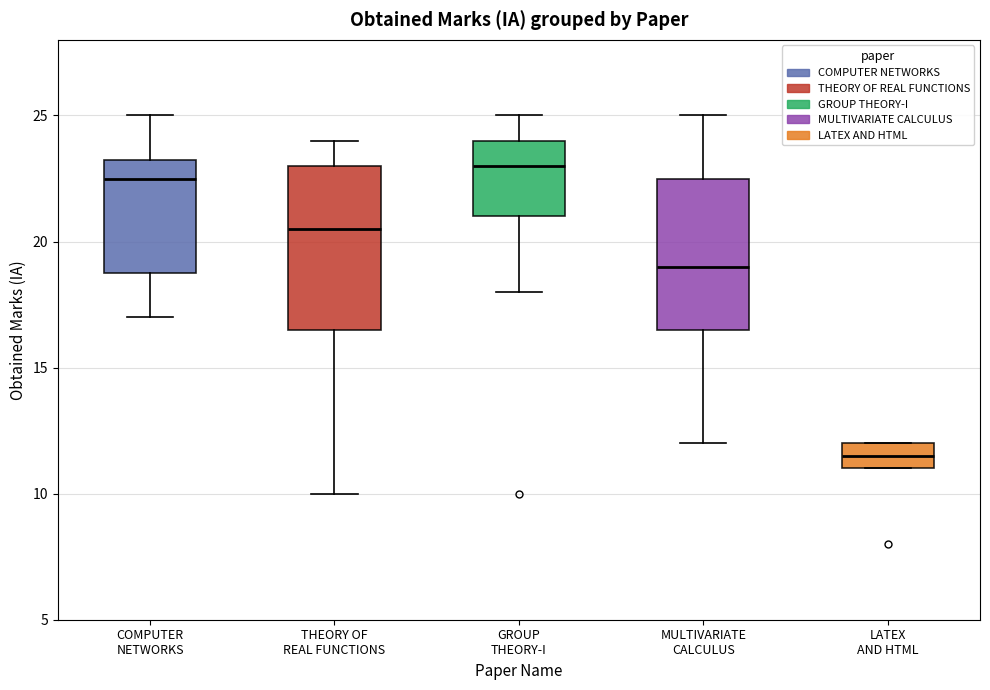

Reading left to right, transcribe this box plot: for each box, give where its median line is, the range the box spans, and where its two whiskers end, as read against the y-axis. The values are not printed on the chart, so give them approximately, as read against the axis.

COMPUTER NETWORKS: median 22.5, box 19.0 to 23.5, whiskers 17.0 to 25.0
THEORY OF REAL FUNCTIONS: median 20.5, box 16.5 to 23.0, whiskers 10.0 to 24.0
GROUP THEORY-I: median 23.0, box 21.0 to 24.0, whiskers 18.0 to 25.0
MULTIVARIATE CALCULUS: median 19.0, box 16.5 to 22.5, whiskers 12.0 to 25.0
LATEX AND HTML: median 11.5, box 11.0 to 12.0, whiskers 11.0 to 12.0